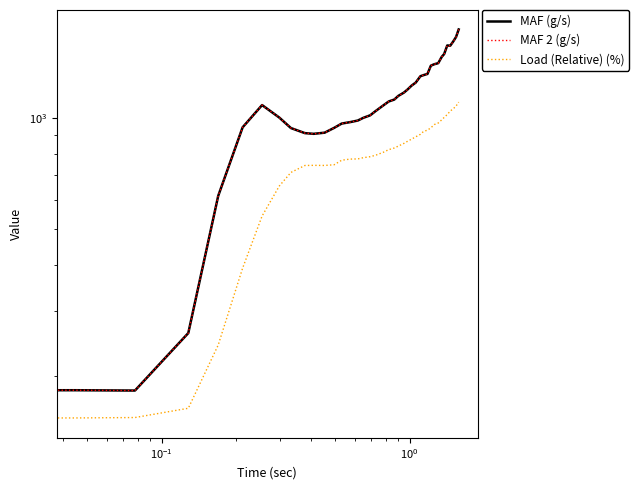

Which series has the largest total across all categories?

MAF (g/s)